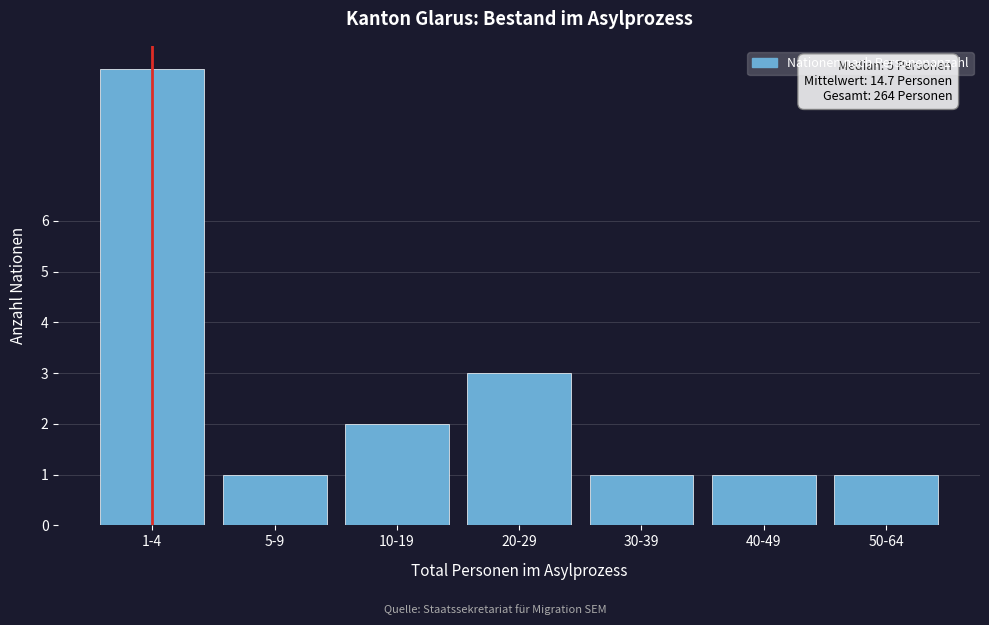

Reading left to right, what are all the values shown in this chart?

9	1	2	3	1	1	1